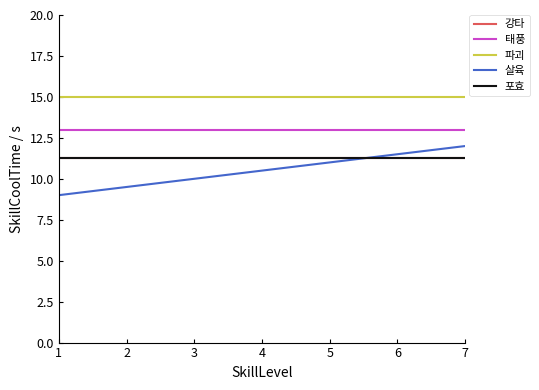

True or false: 파괴 and 태풍 intersect in this chart.

False